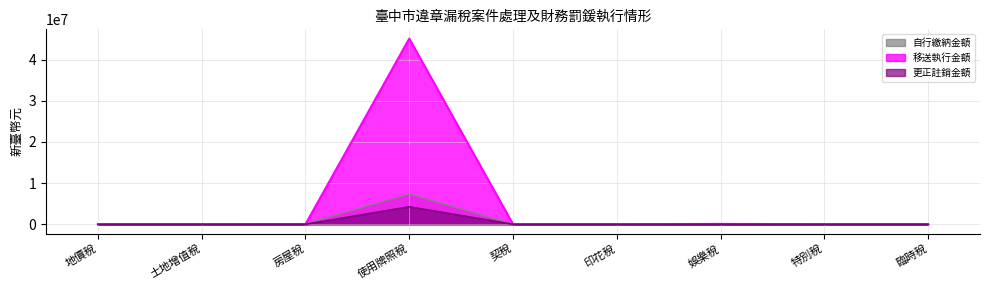

At how many categories does at least one series exceed 161123?

1